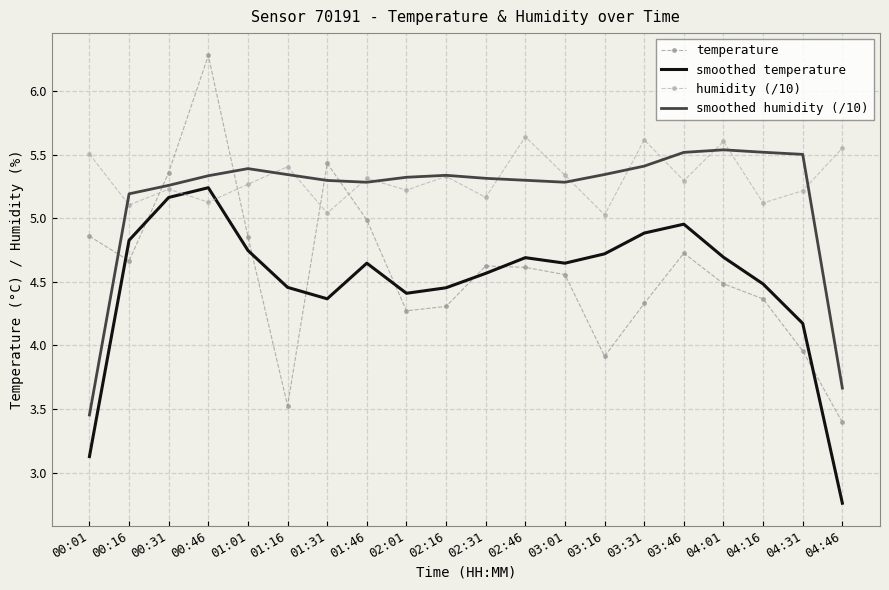

Which series has the widest spread of values?

temperature